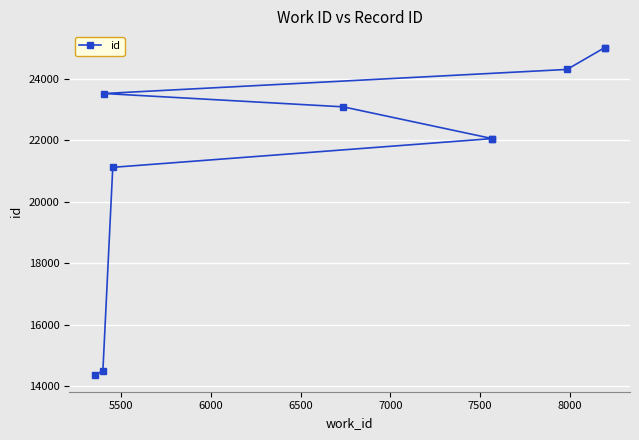

What is the minimum value shown in the chart?

14354